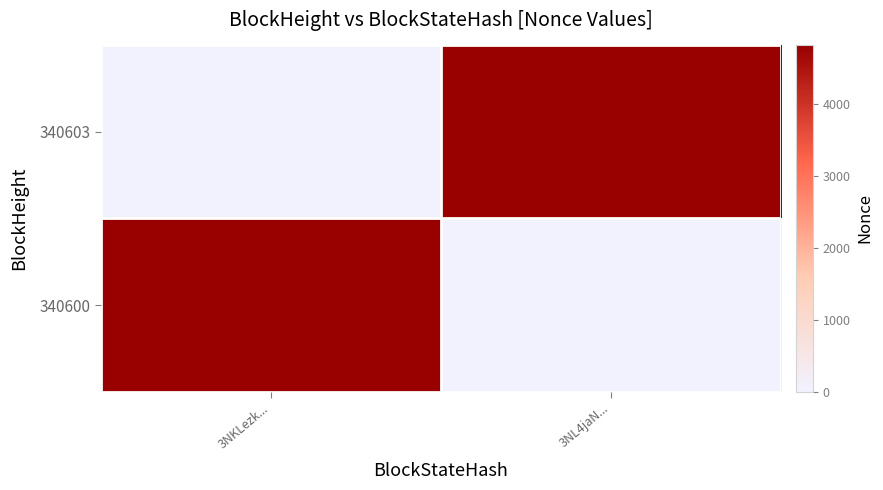

Between 3NL4jaN... and 3NKLezk..., which is larger?

3NL4jaN...